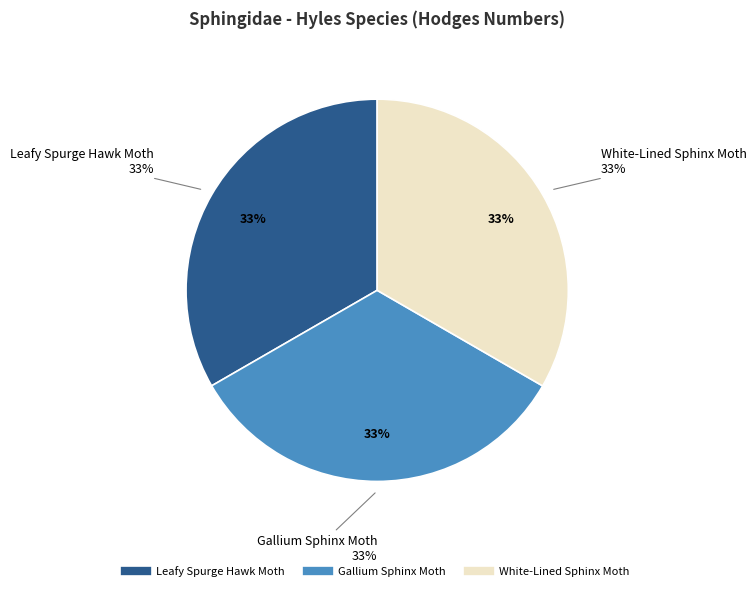

To the nearest percent, what portion does Gallium Sphinx Moth represent?

33%